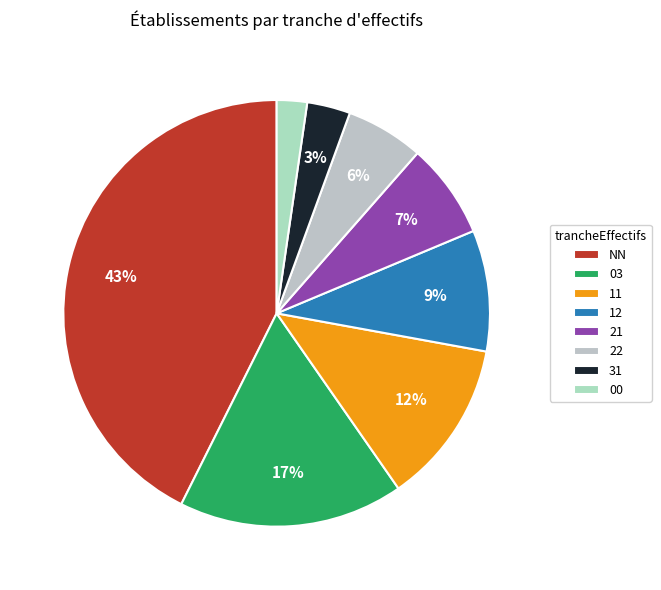

Rank the categories by value from lowest to highest.

00, 31, 22, 21, 12, 11, 03, NN